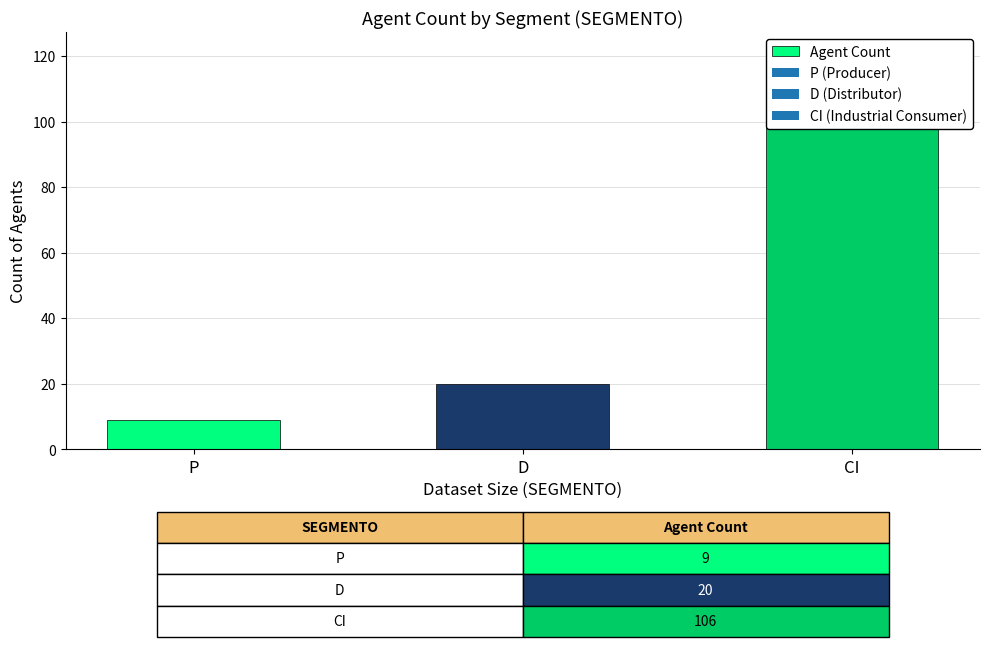

List the labels in order of value, smallest first.

P, D, CI